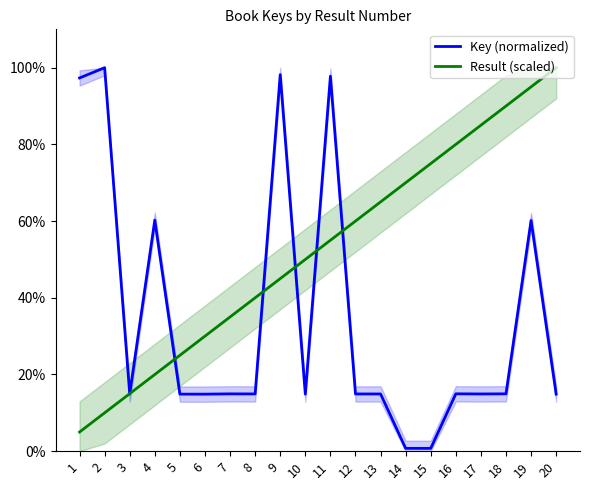

At which label does Result (scaled) first exceed 55?

11